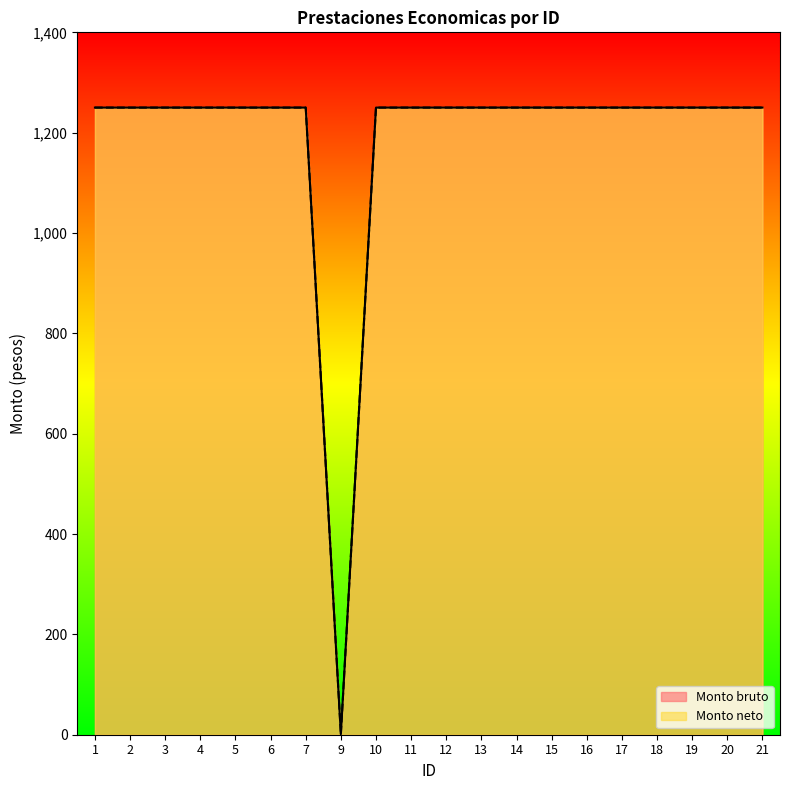

Does the chart have visible grid lines?

No